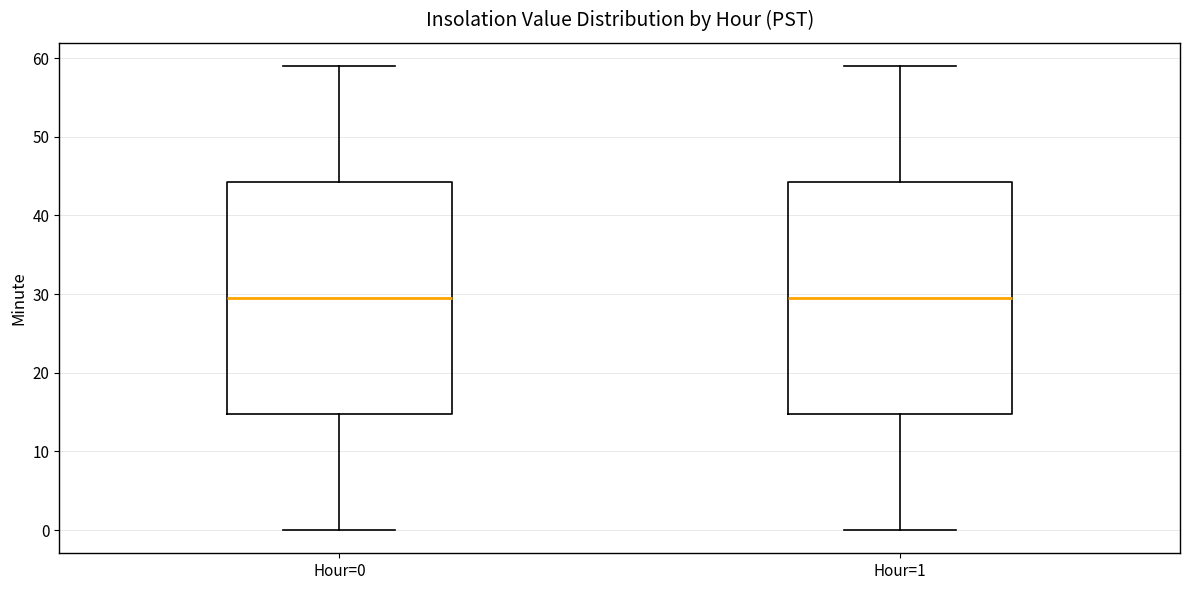

Reading left to right, transcribe this box plot: for each box, give where its median line is, the range the box spans, and where its two whiskers end, as read against the y-axis. The values are not printed on the chart, so give them approximately, as read against the axis.

Hour=0: median 30, box 15 to 44, whiskers 0 to 59
Hour=1: median 30, box 15 to 44, whiskers 0 to 59